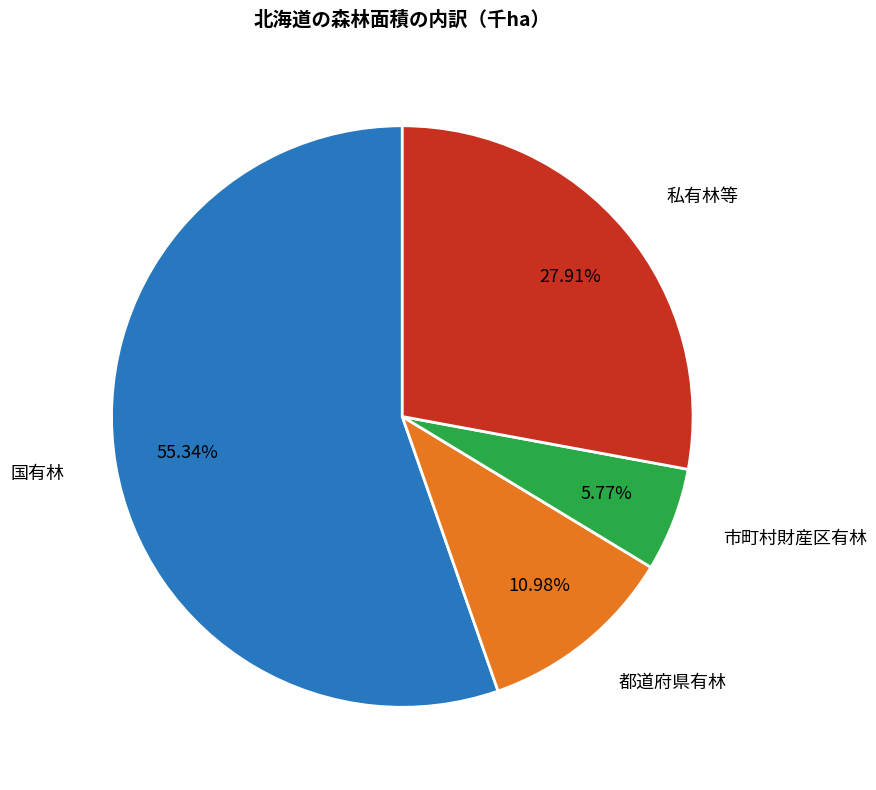

Do 都道府県有林 and 市町村財産区有林 together represent more than half of the pie?

No